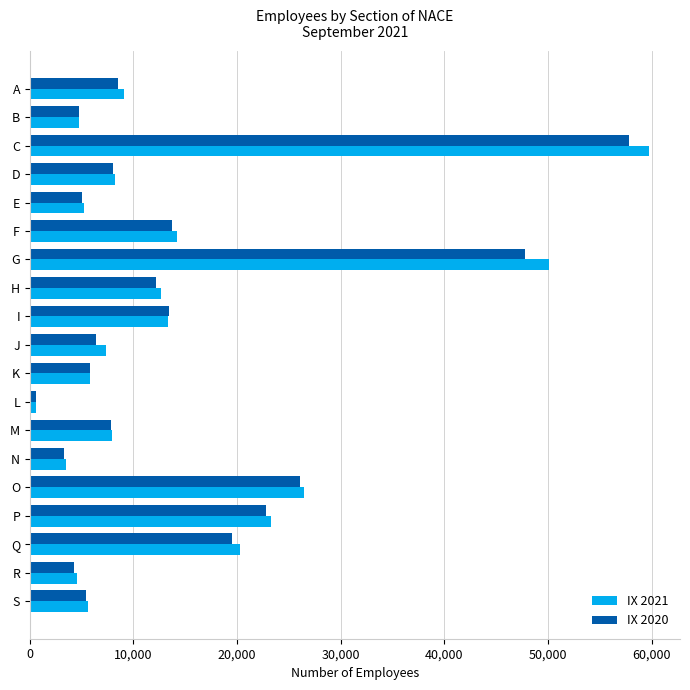

Which label corresponds to the largest value in the chart?

C